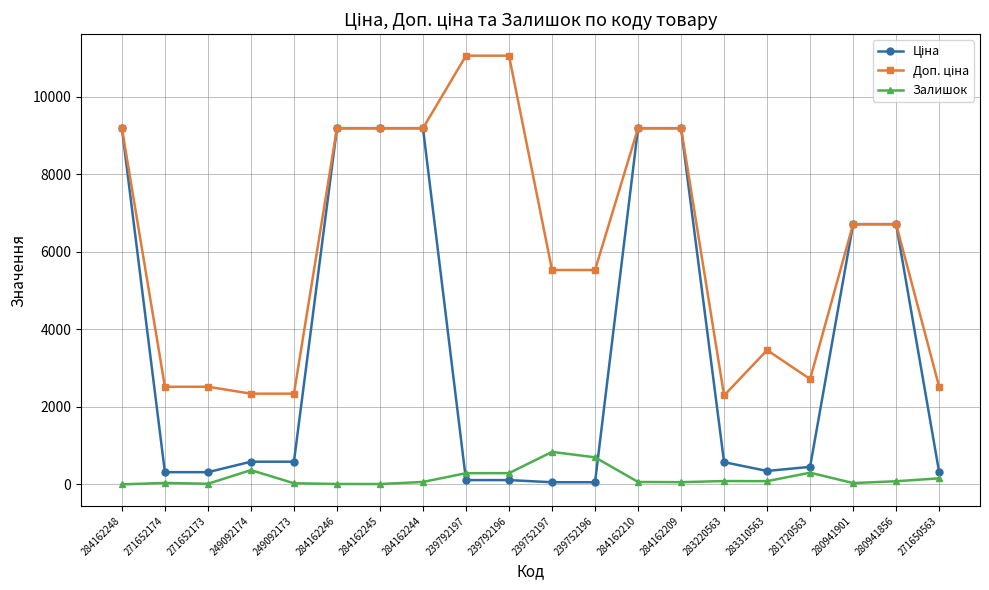

Is this an area chart (filled region under the line)?

No